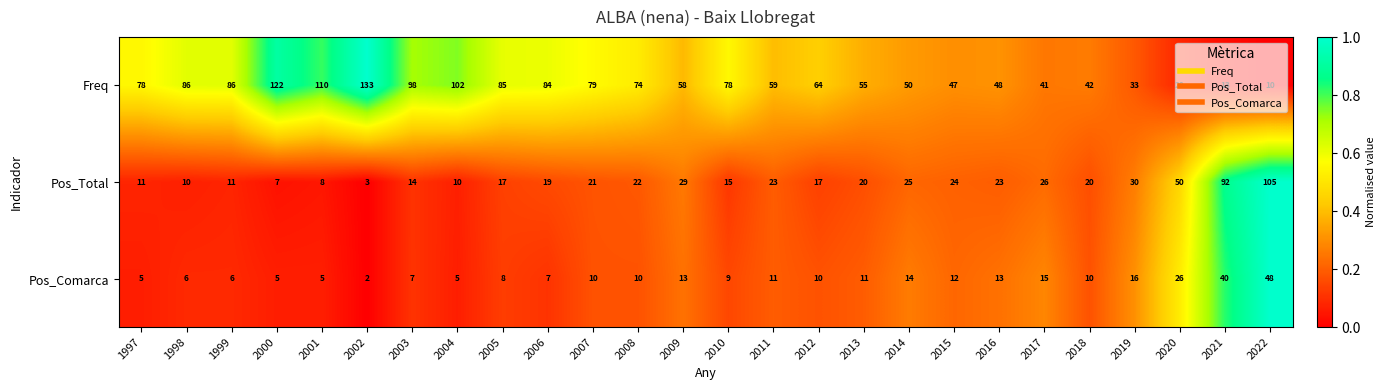

Is it true that Pos_Total equals 4 at 1998?

False